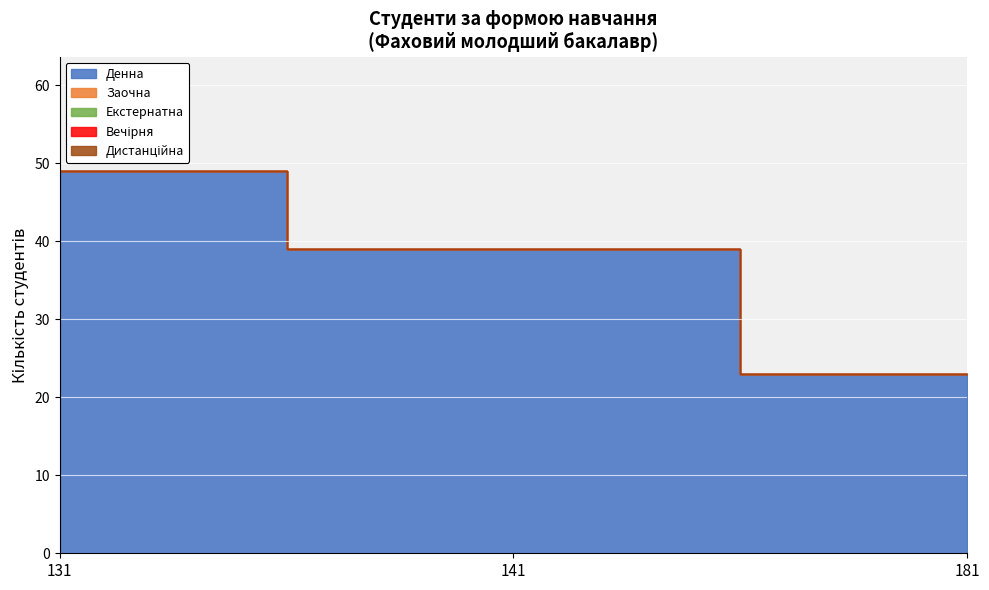

How many lines are shown in the chart?

5